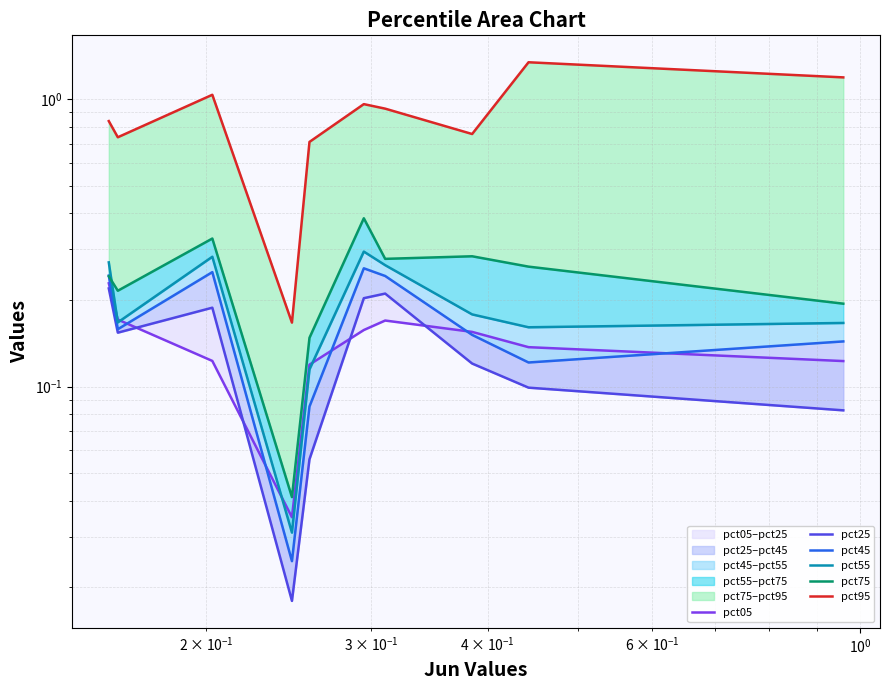

True or false: pct45 has more than 0 points higher than both neighbors.

True